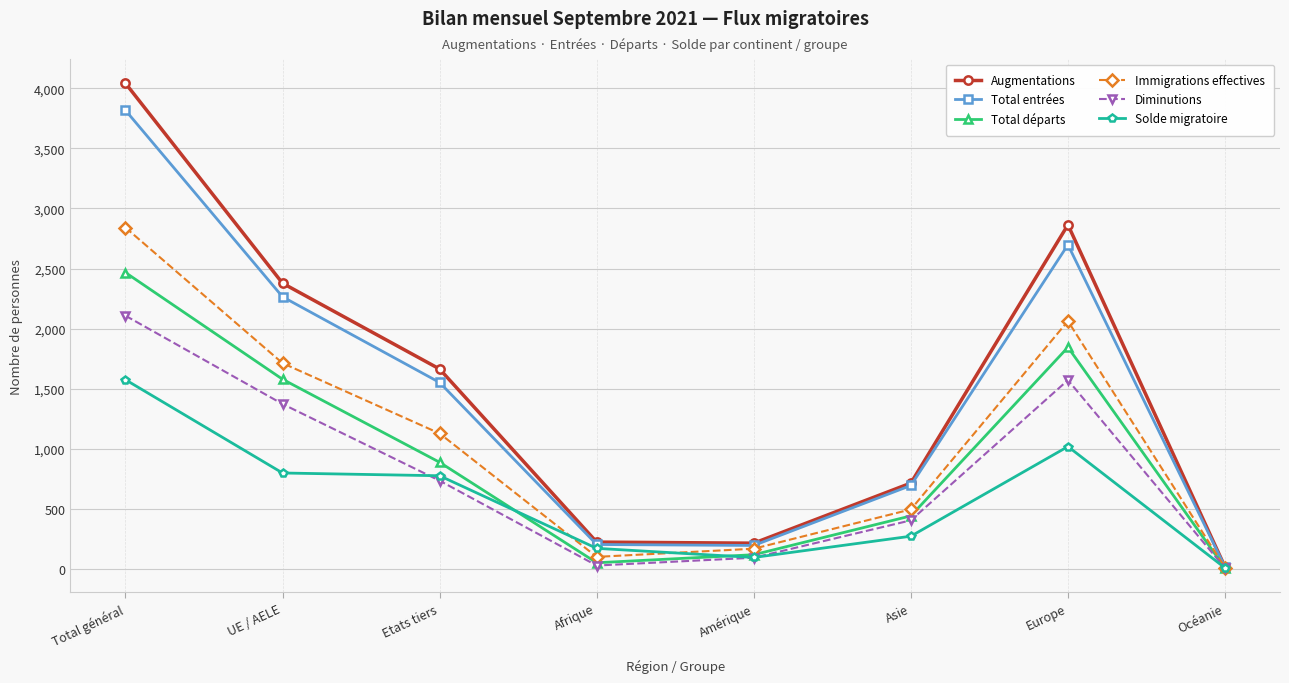

How many data points in Total départs are less than 888?

4